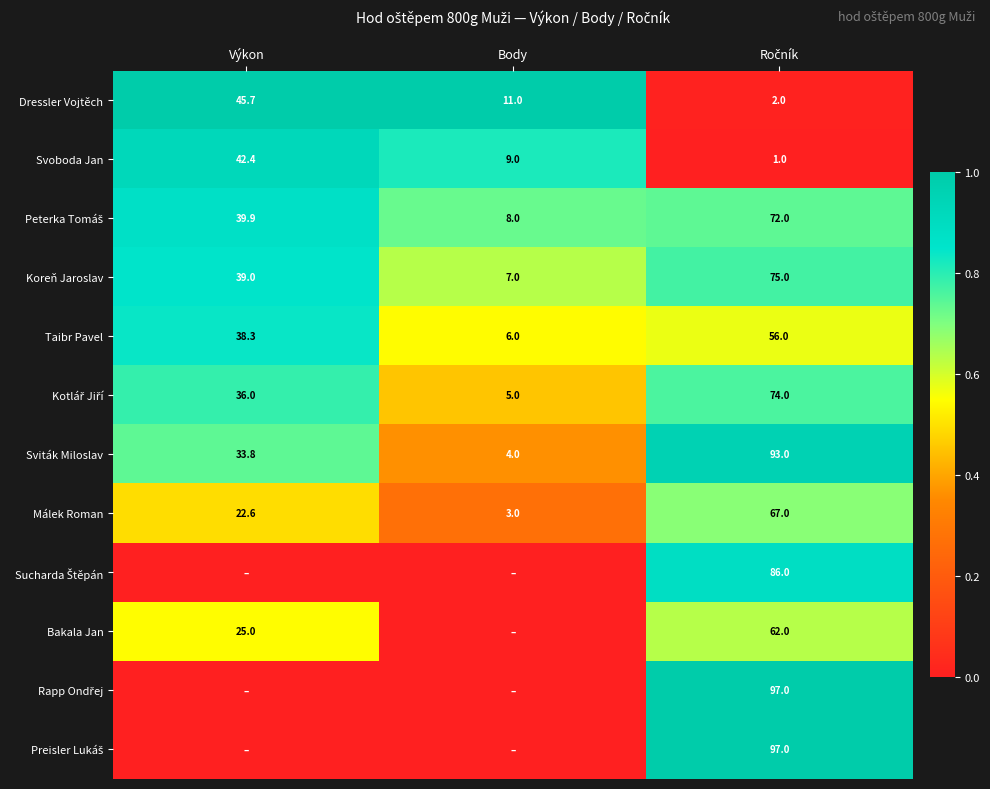

Where is Taibr Pavel nearest to the value 31?

Výkon